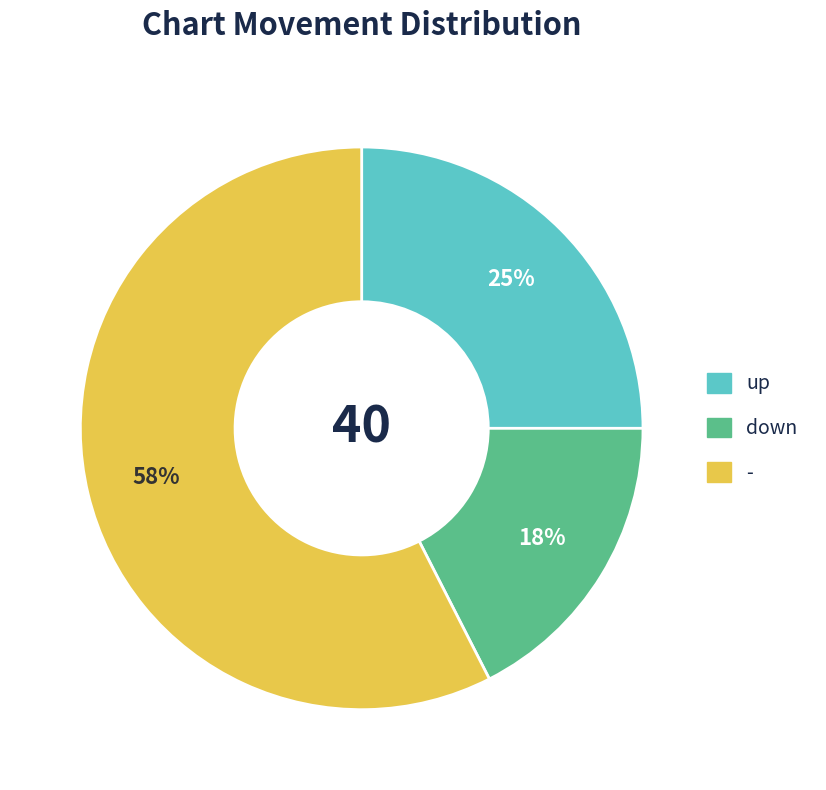

Does - account for over 50% of the chart?

Yes